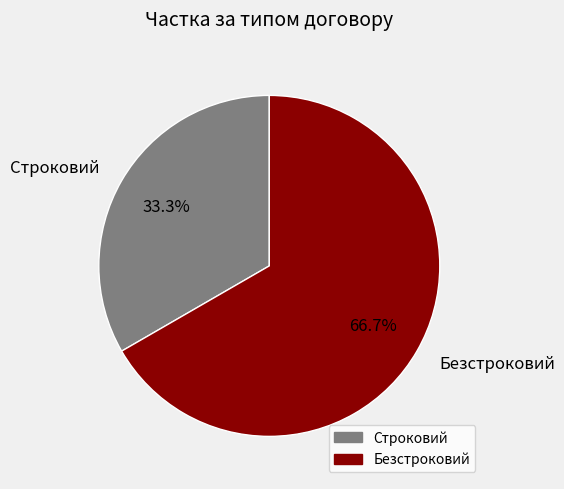

What portion of the pie excludes Строковий?

66.7%